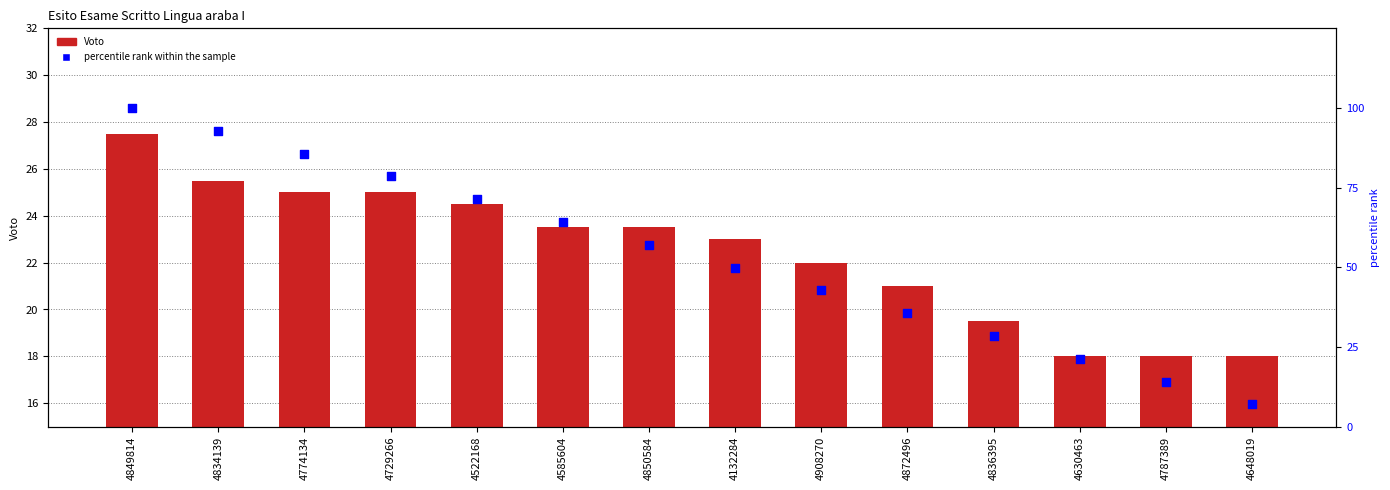

At which category is the sum across all series the highest?

4849814